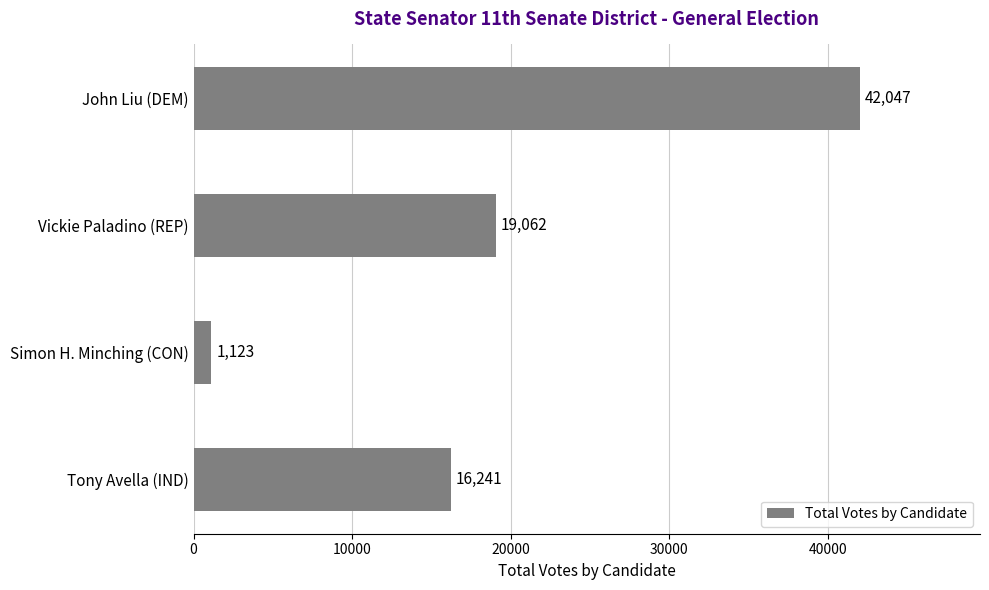

What is the greatest value displayed?

42047